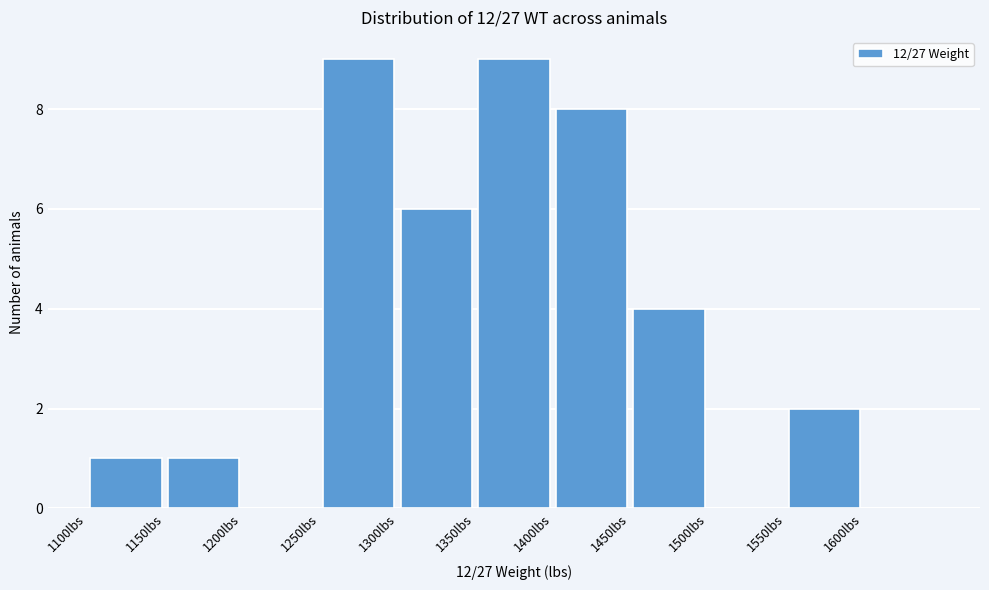

What is the height of the bar covering 1100 to 1150 on the x-axis? The values are not printed on the chart, so give them approximately, as read against the axis.

1